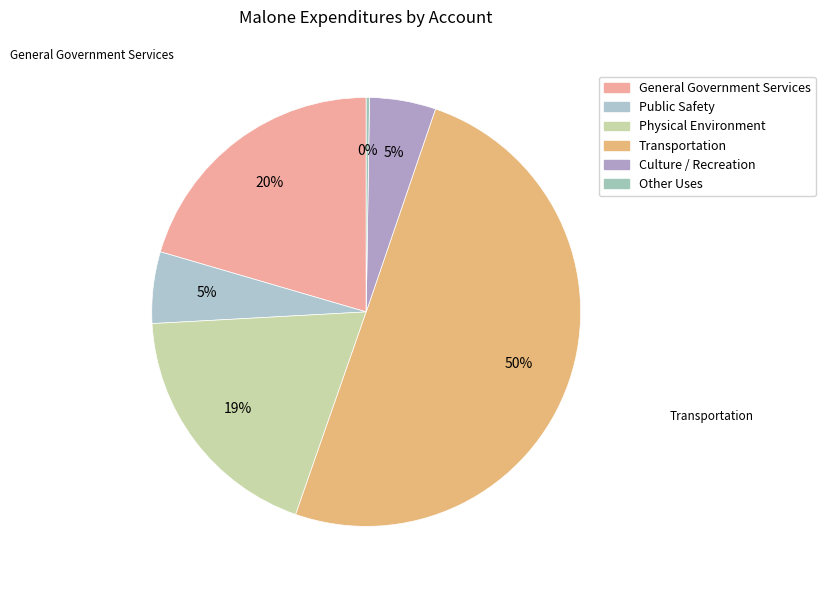

Combined, what portion of the pie is General Government Services and Physical Environment?

39.3%